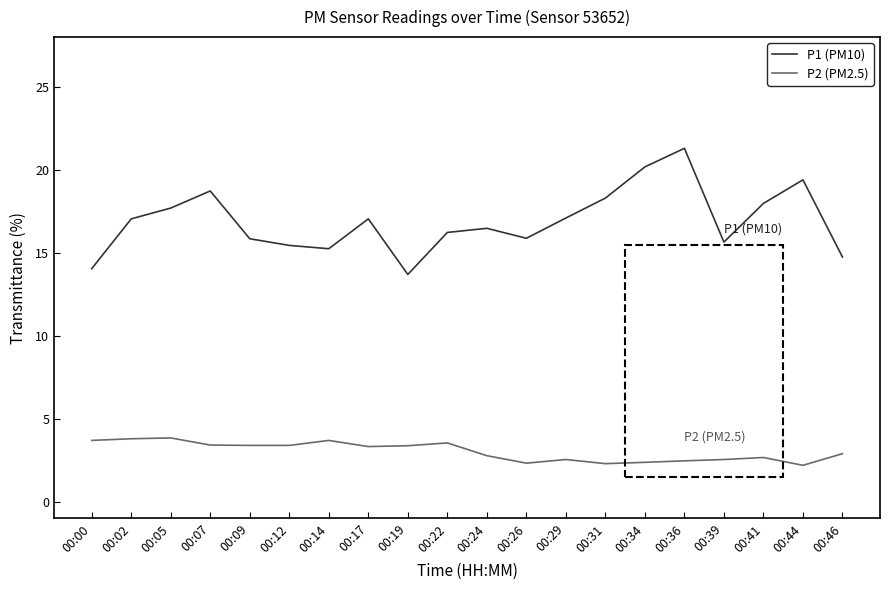

What is the average value of the P1 (PM10) series?

16.9